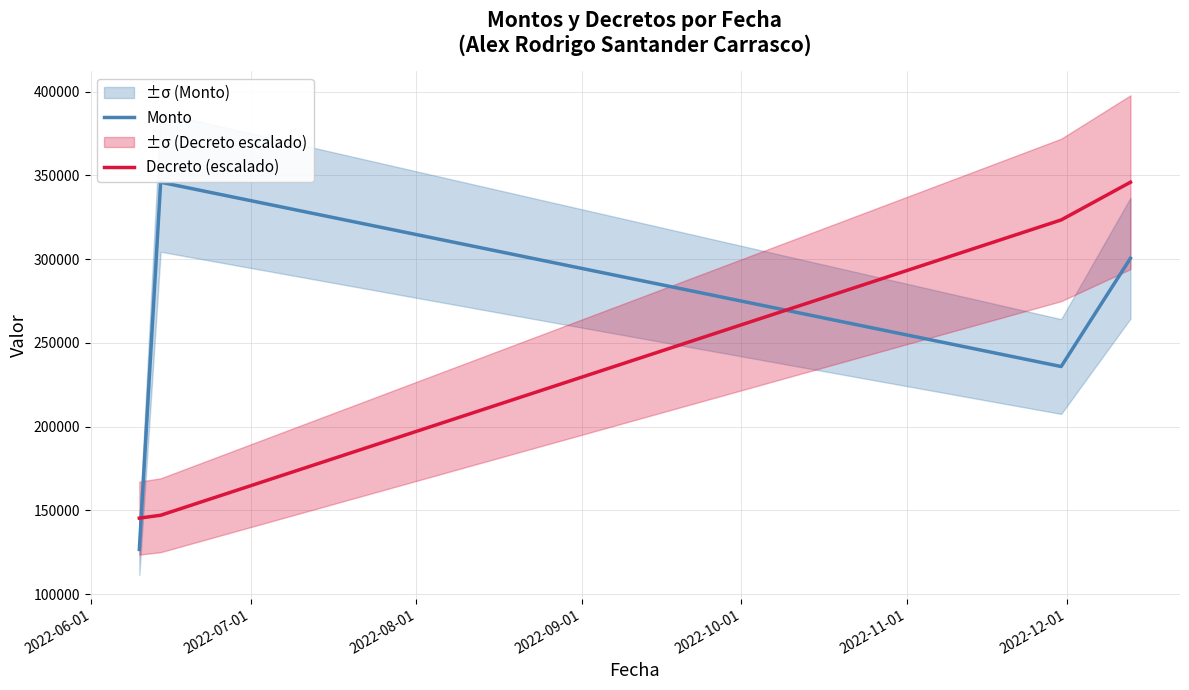

What are all the series names shown in the legend?

Monto, Decreto (escalado)